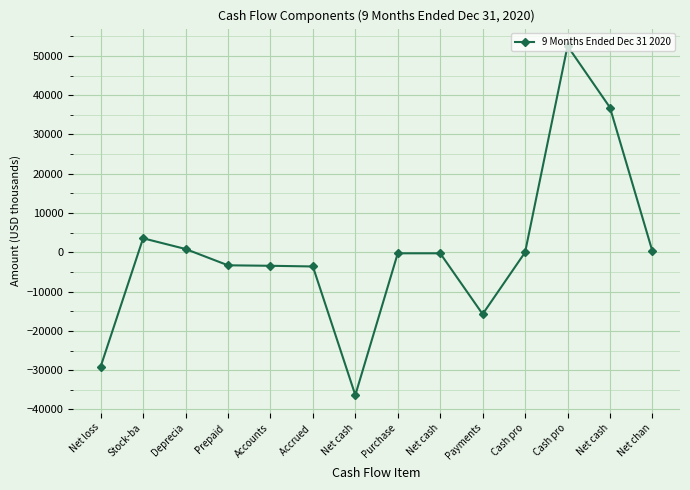

Which label corresponds to the smallest value in the chart?

Net cash